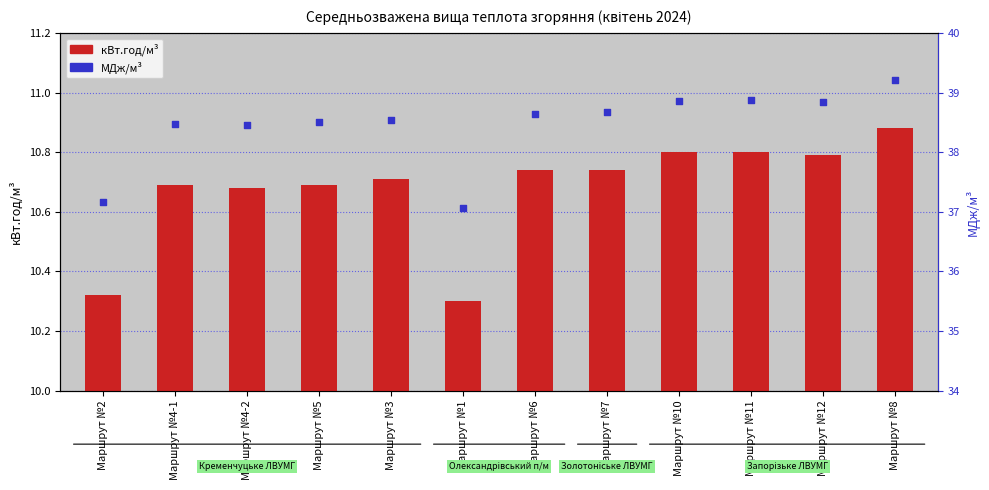

Which series contains the highest Y value?

МДж/м³